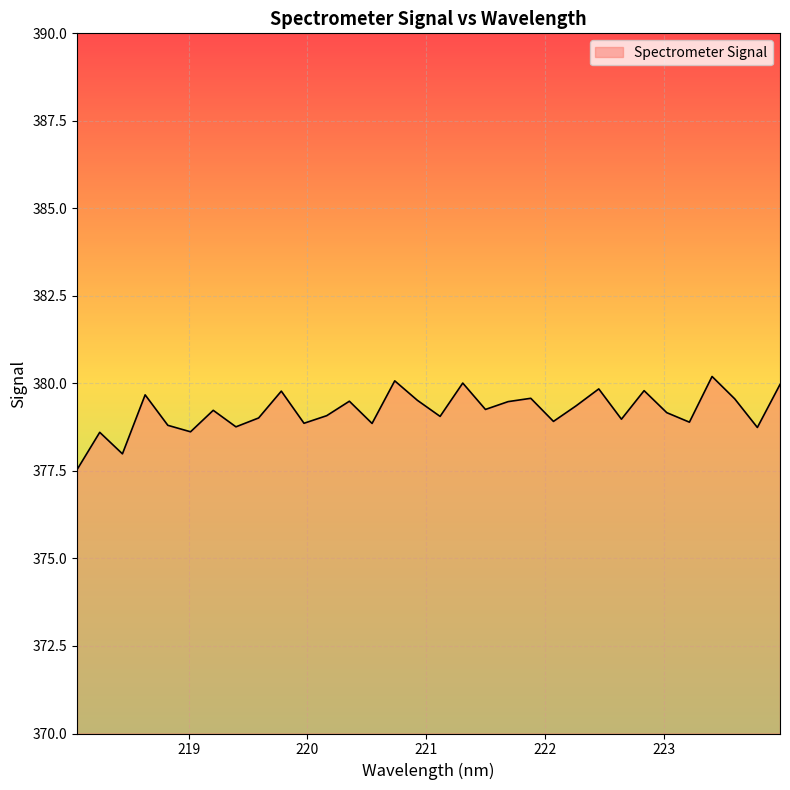

What is the greatest value displayed?

380.2